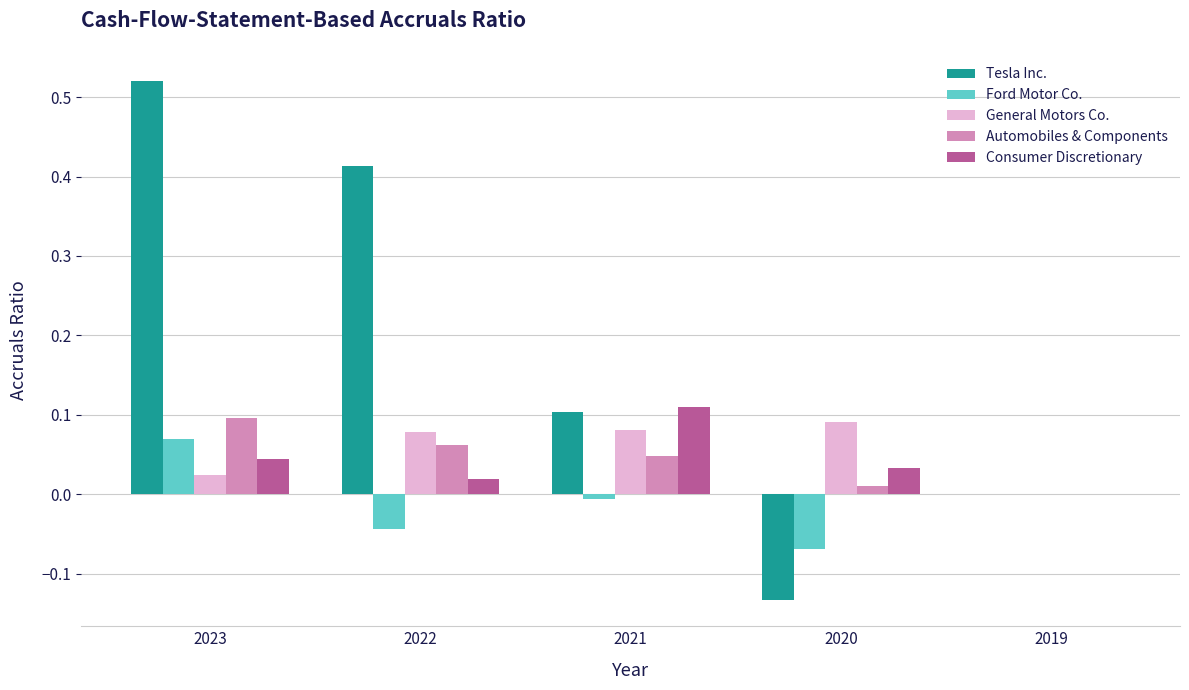

Count the Consumer Discretionary values in the range 0 to 1.

5